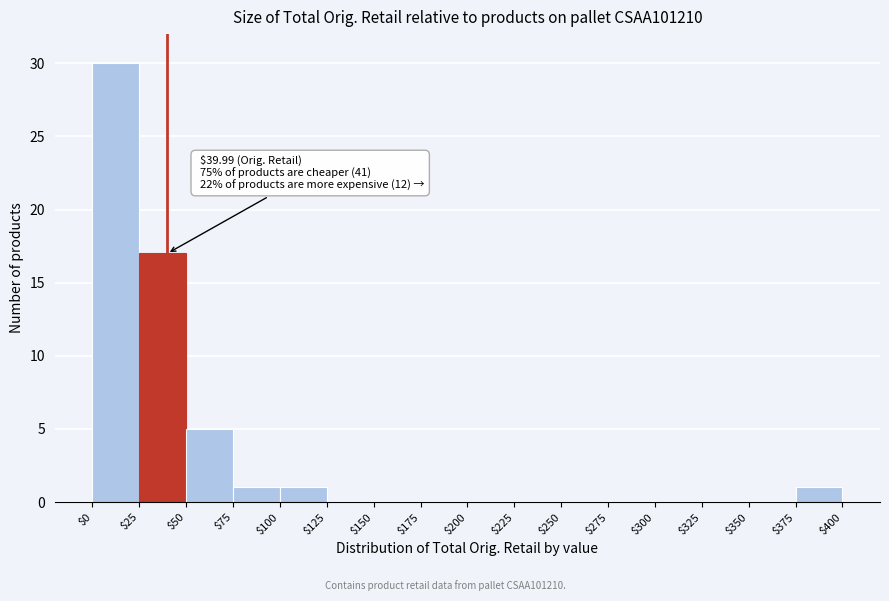

Over which range of the x-axis is the bar tallest?

$0 to $25